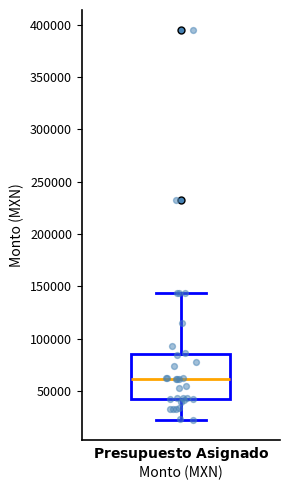

Transcribe this box plot: give where the median line is, the range the box spans, and where the two whiskers end, as read against the y-axis. The values are not printed on the chart, so give them approximately, as read against the axis.

median 60000, box 40000 to 85000, whiskers 20000 to 145000